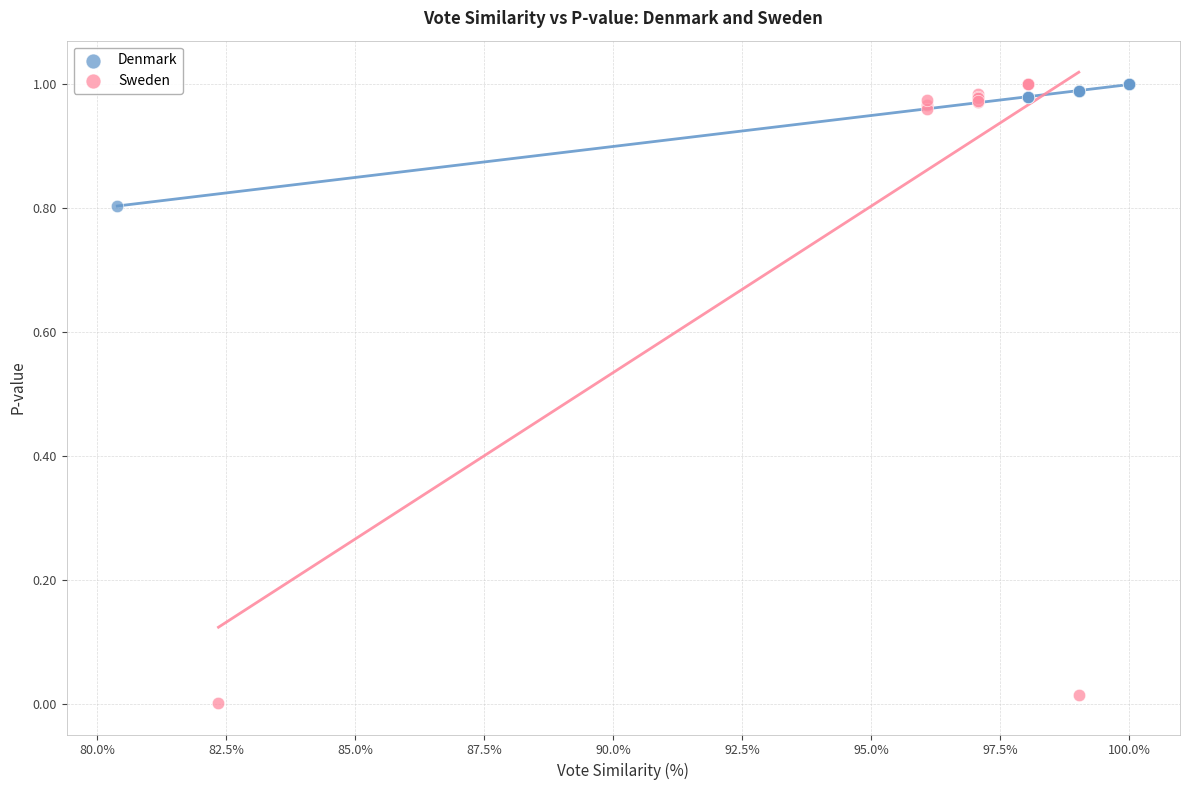

Which series has the widest spread of Y values?

Sweden